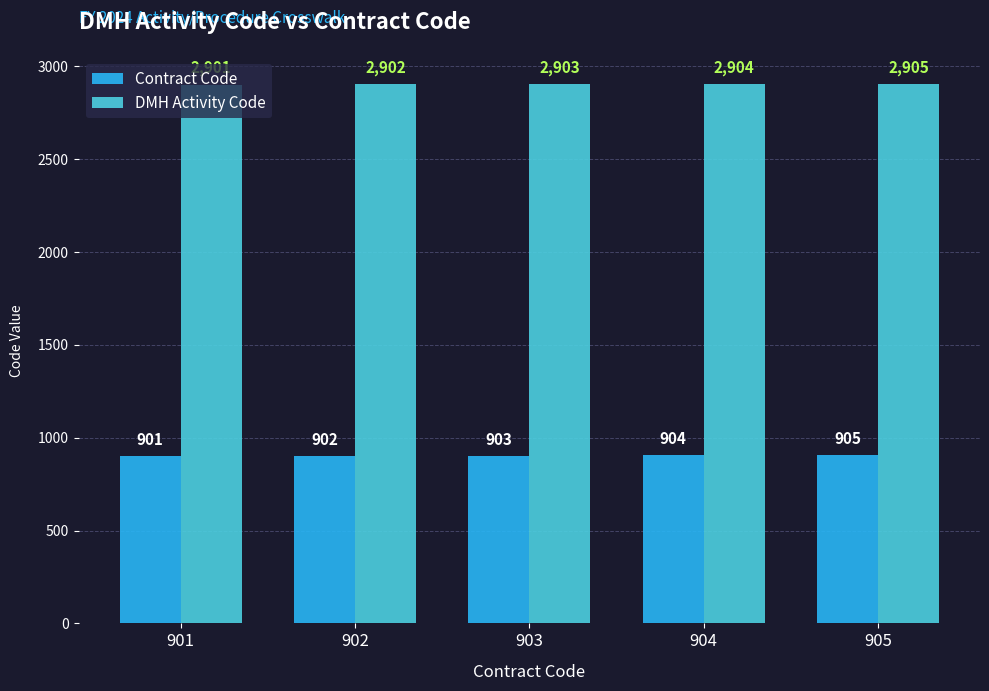

What is the value of the Contract Code bar at the 5th from the left?

905